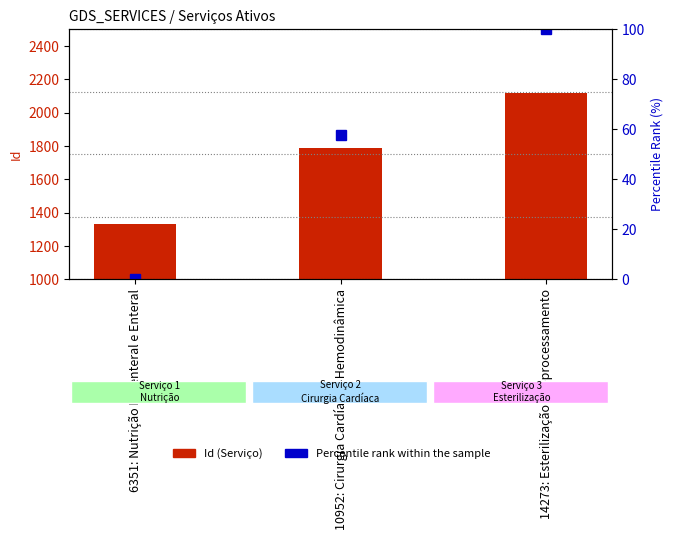

The Percentile rank within sample series shows 100.0 at 14273: Esterilização - Reprocessamento. True or false?

True